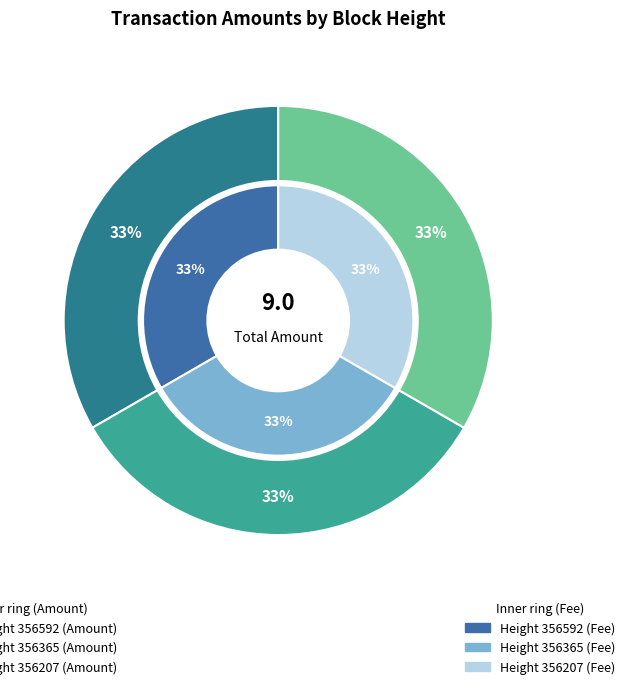

What percentage is the 356592 slice, to the nearest percent?

33%